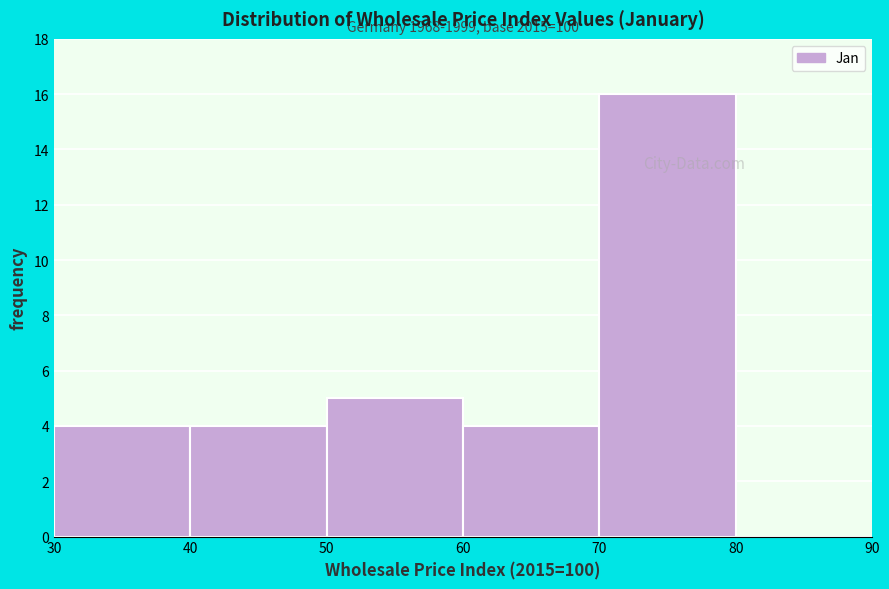

Which range on the x-axis has the tallest bar?

70 to 80